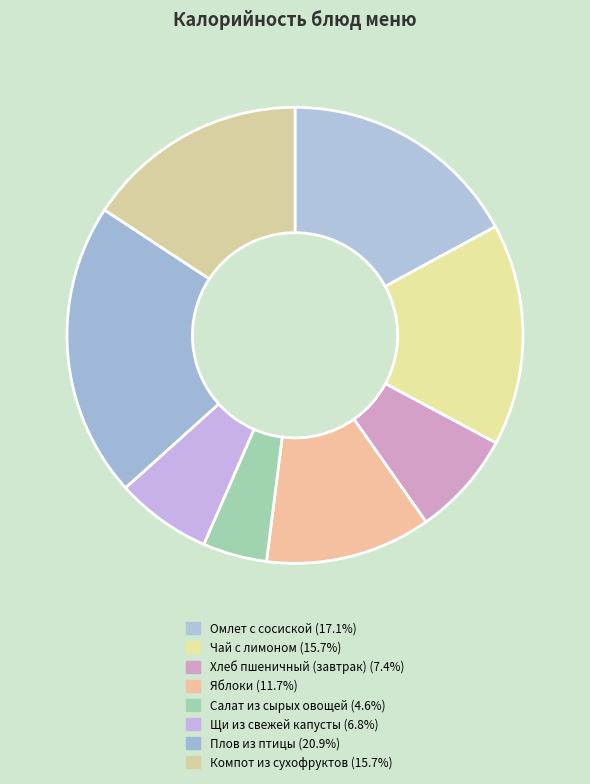

The Чай с лимоном slice represents 16% of the pie. True or false?

True